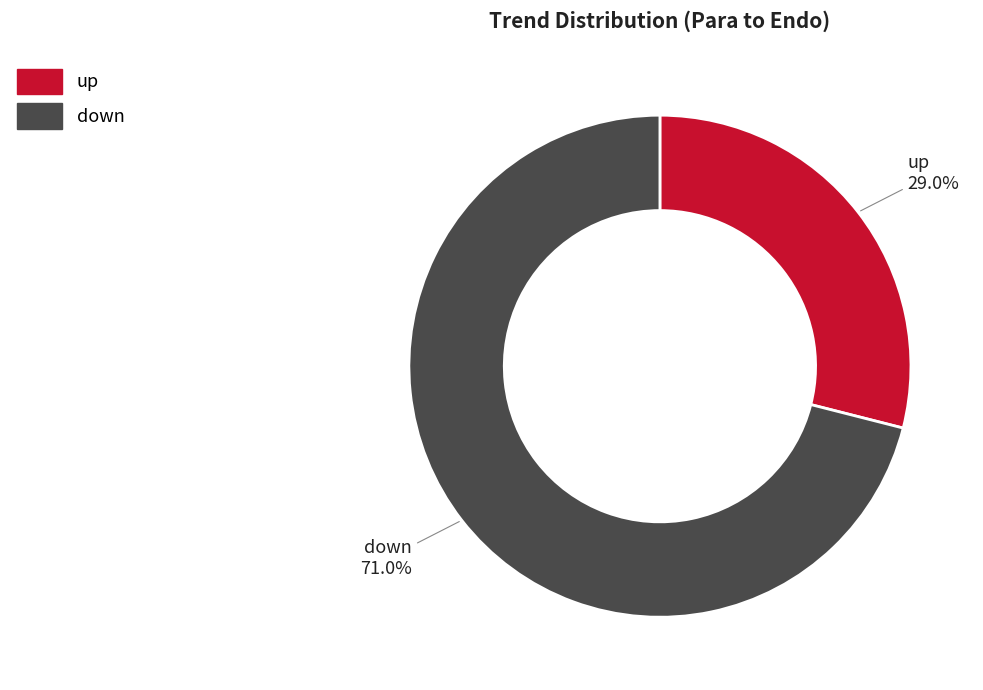

Does any single category account for the majority?

Yes